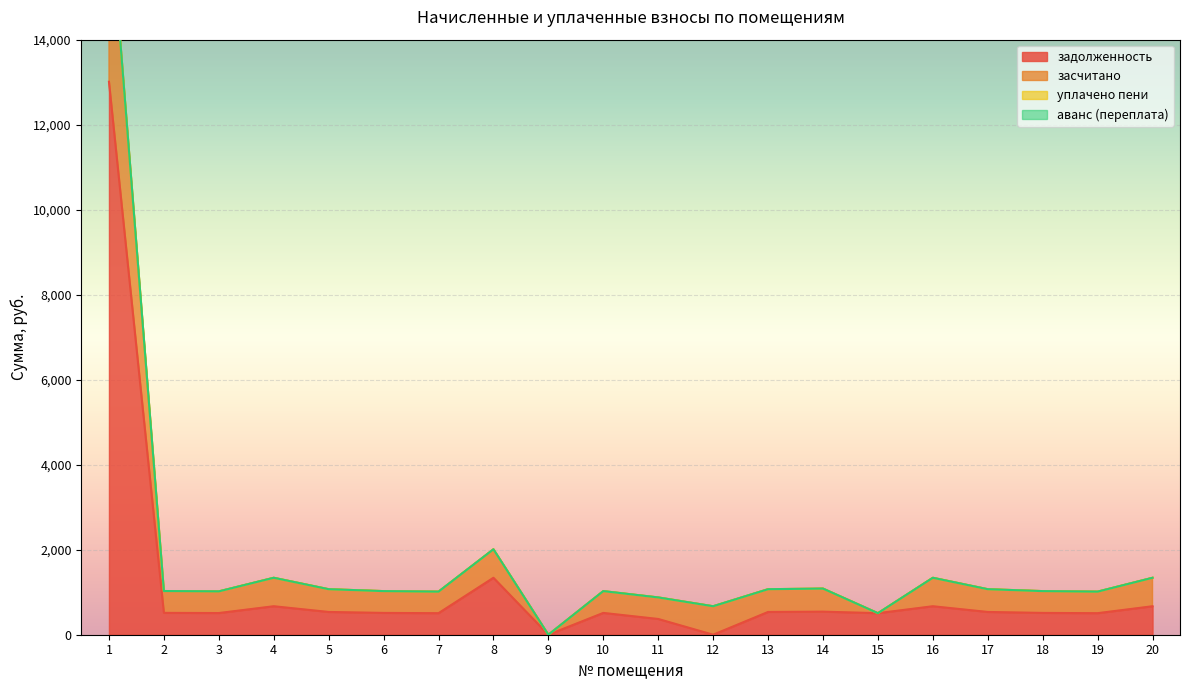

Which series has the largest total across all categories?

засчитано